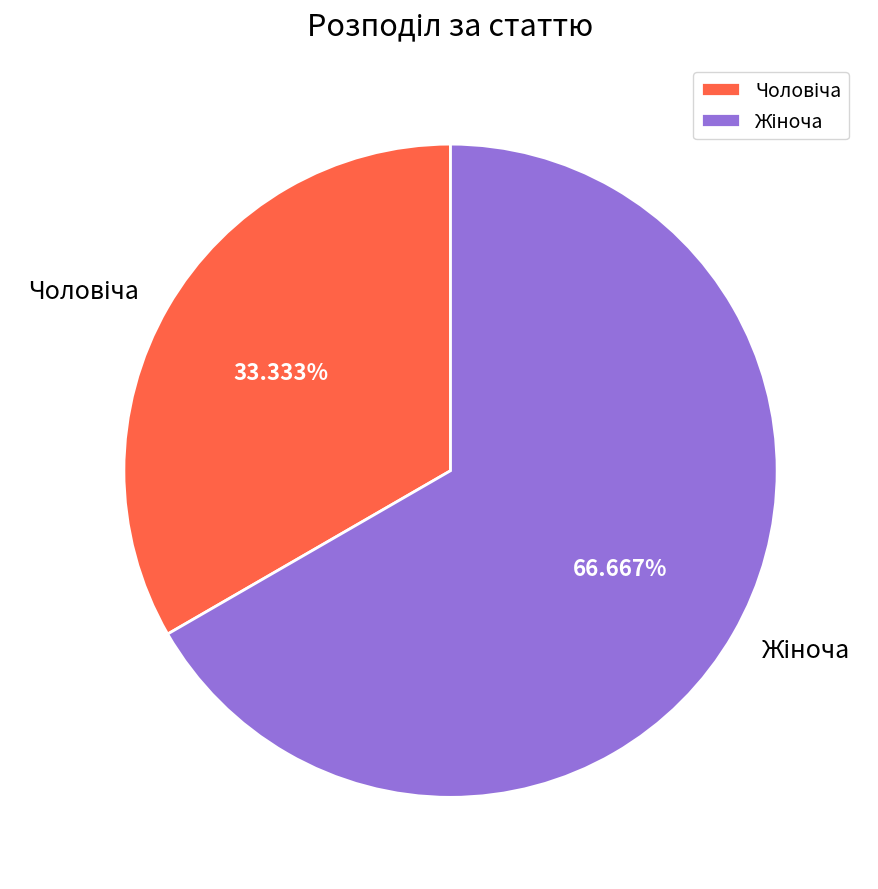

How many slices are in this pie chart?

2